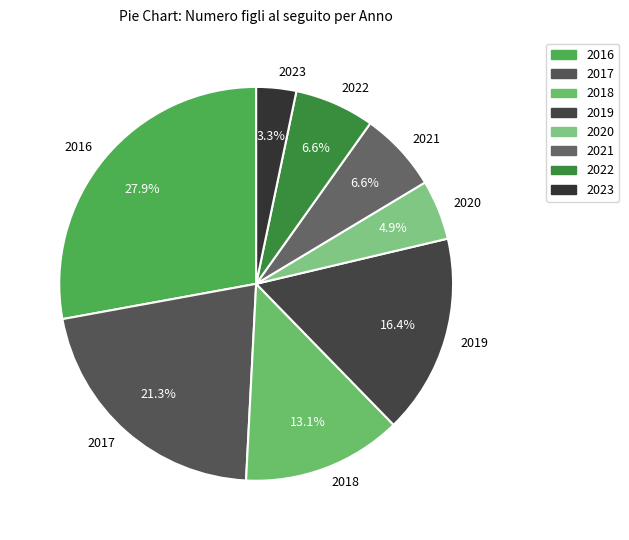

To the nearest percent, what is the difference between the 2019 and 2022 slice percentages?

10%